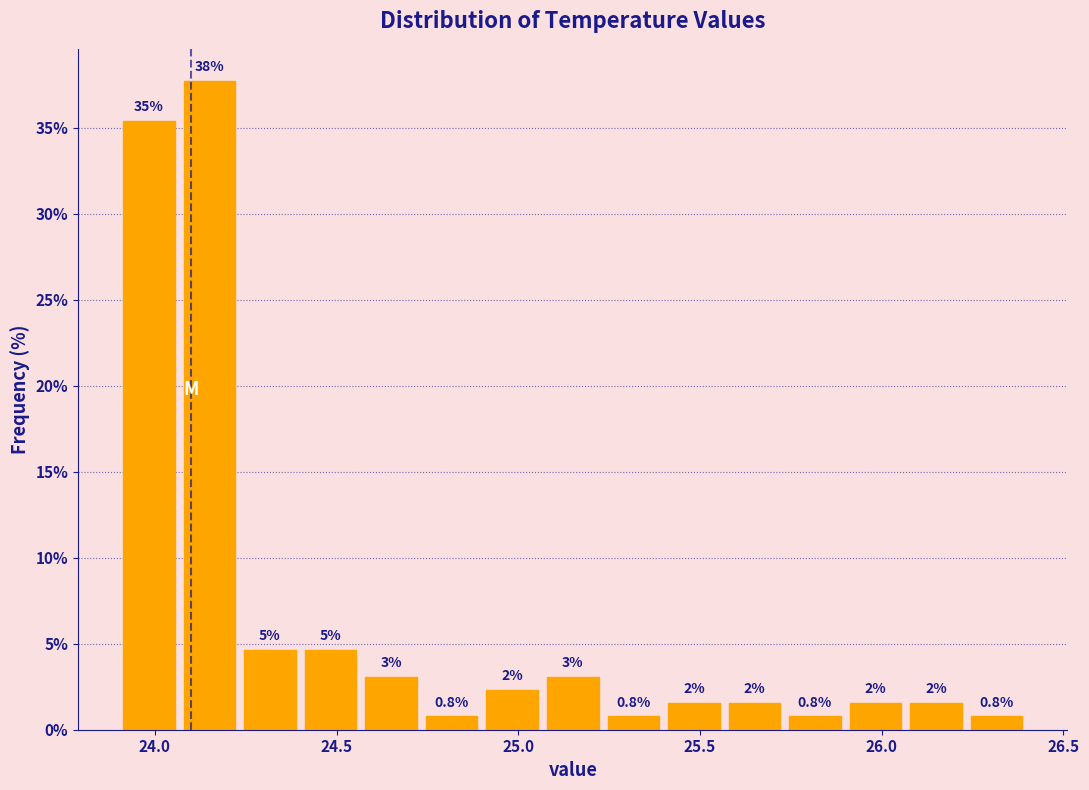

Around what value on the x-axis is the tallest bar? Give the approximate position of its centre, as read against the axis.

24.15